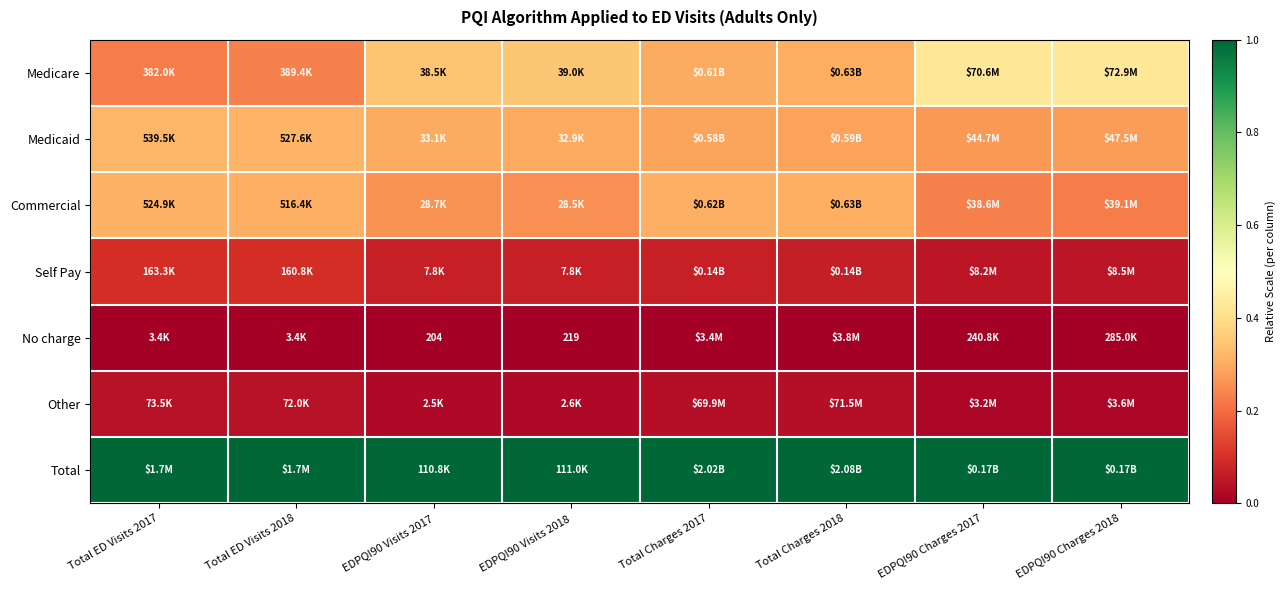

Which series has the largest total across all categories?

Total